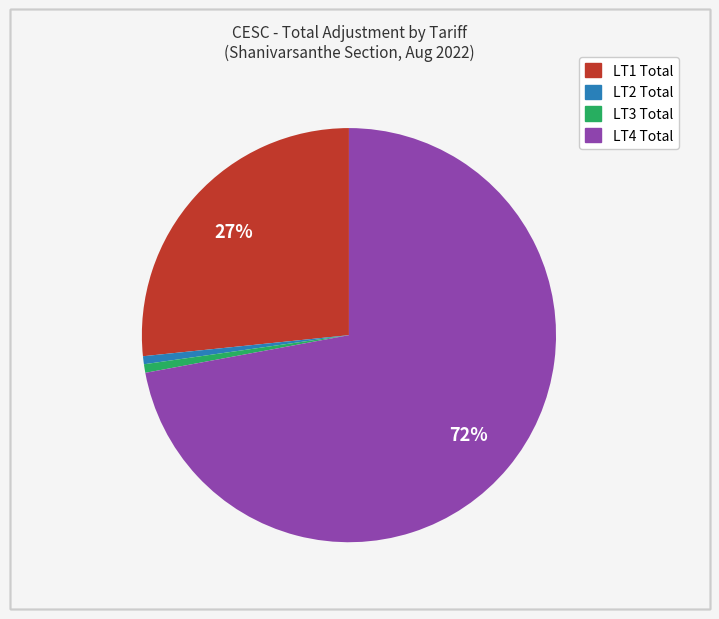

Combined, do LT4 Total and LT3 Total account for over 50%?

Yes